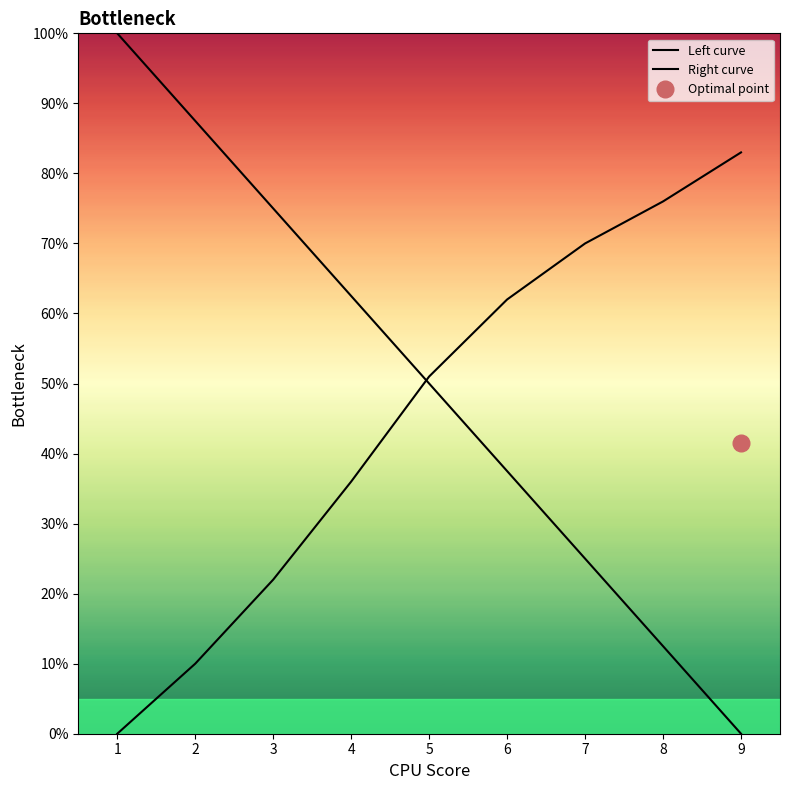

Reading right to left, transcribe all the data shown in this chart.

Left curve: 9=0.0	8=12.5	7=25.0	6=37.5	5=50.0	4=62.5	3=75.0	2=87.5	1=100.0
Right curve: 9=83.0	8=76.0	7=70.0	6=62.0	5=51.0	4=36.0	3=22.0	2=10.0	1=0.0